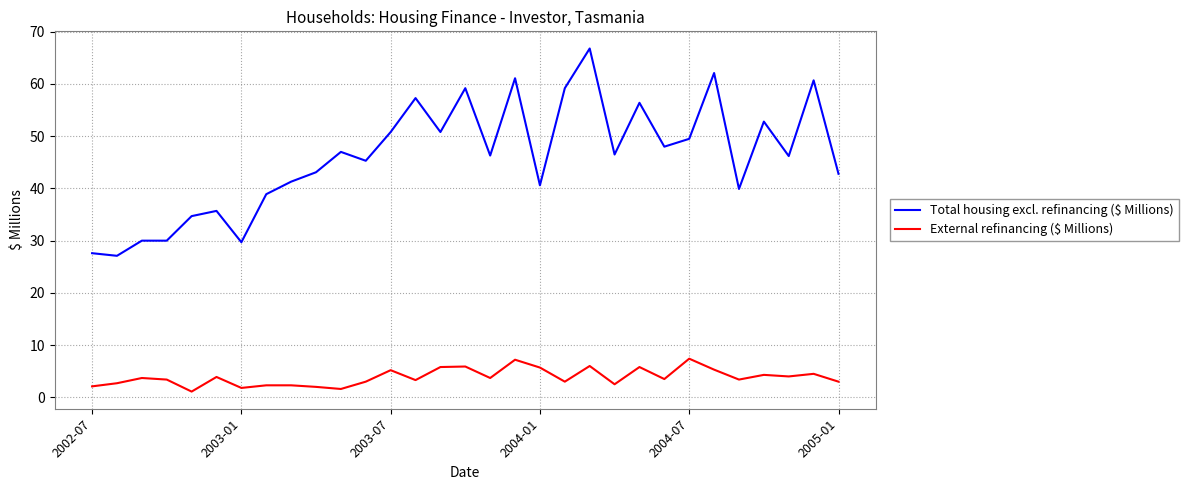

How many lines are shown in the chart?

2